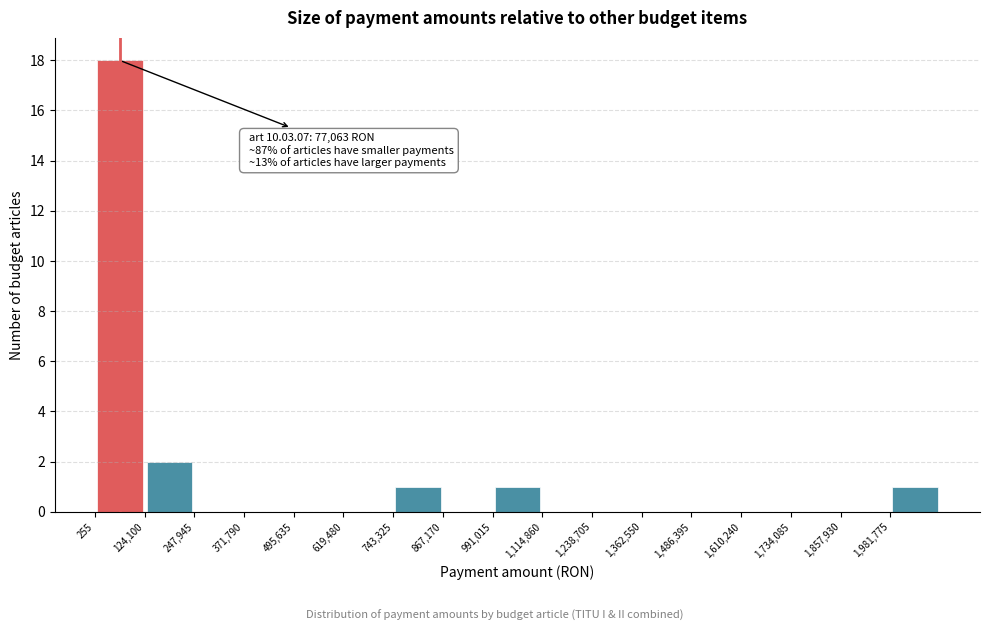

Over which range of the x-axis is the bar tallest?

0 to 120000